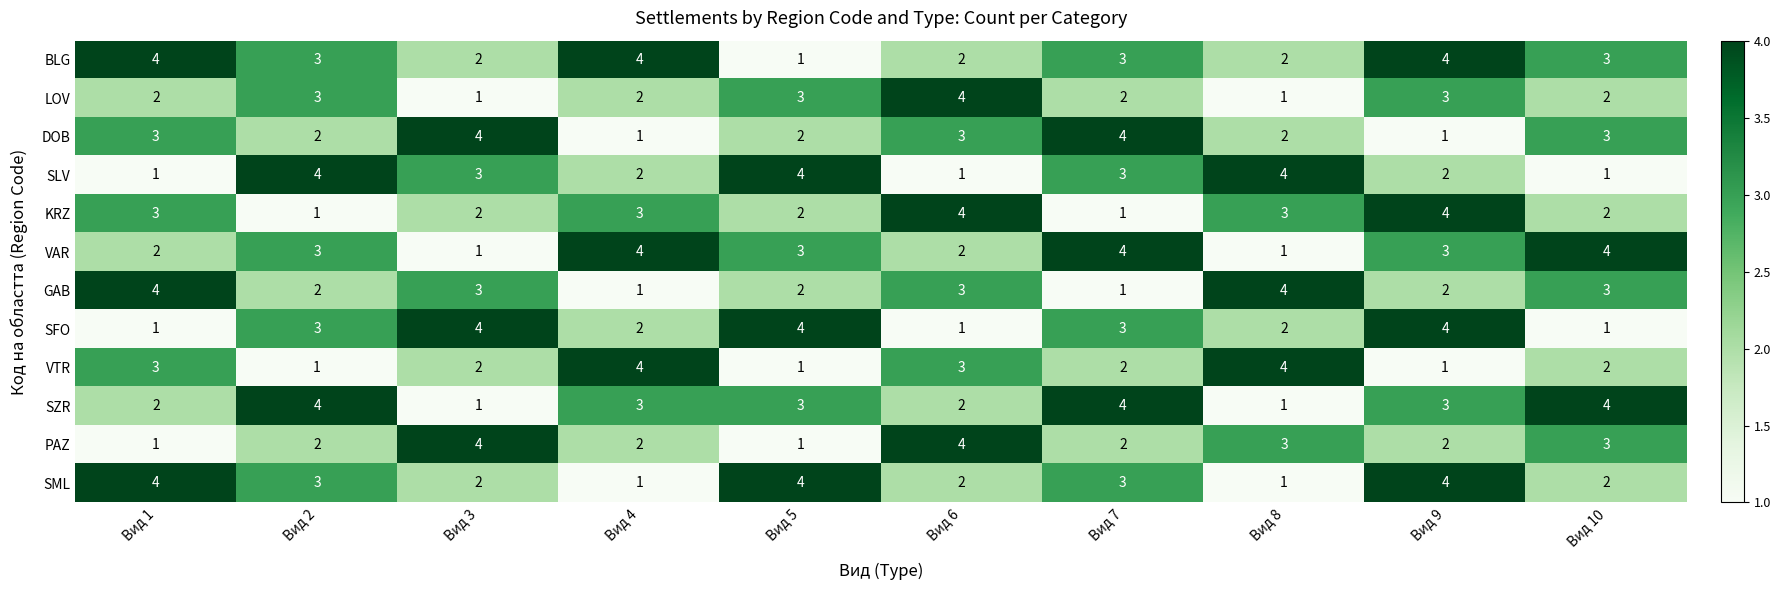

What is the total value across all series at Вид 8?

28